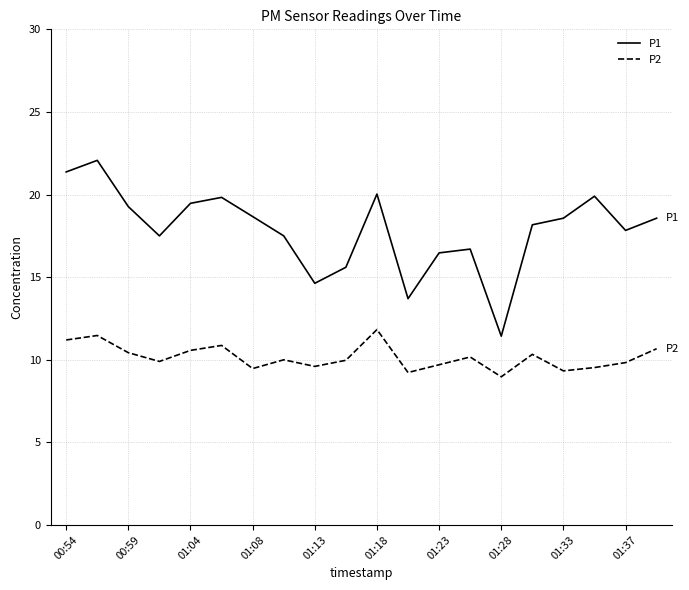

How many lines are shown in the chart?

2